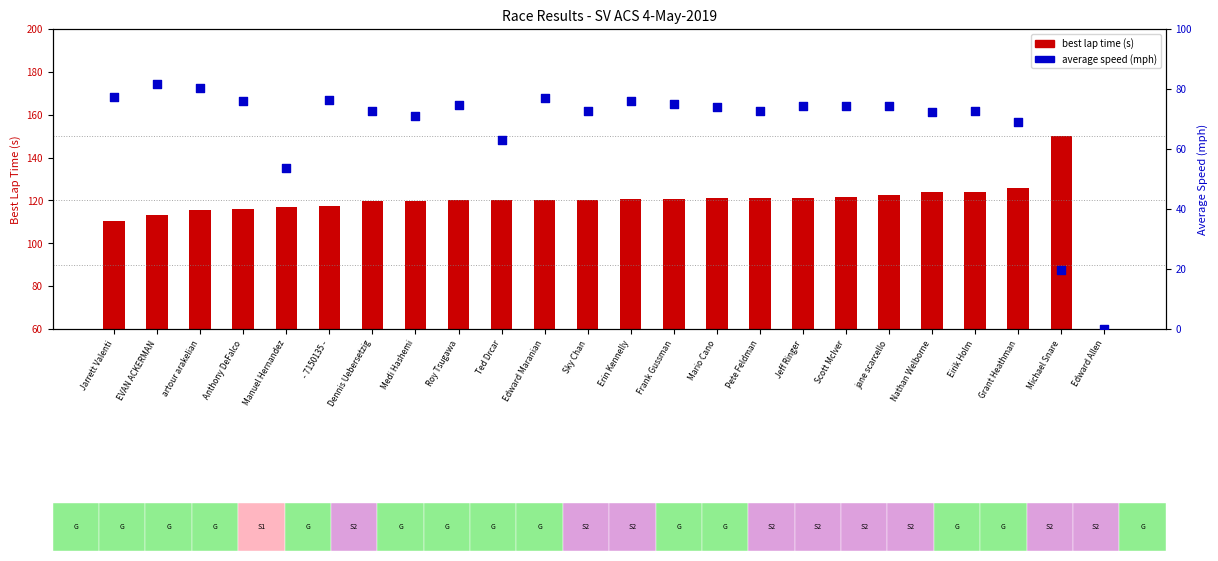

Which series has the largest Y range (max minus min)?

best lap time (s)